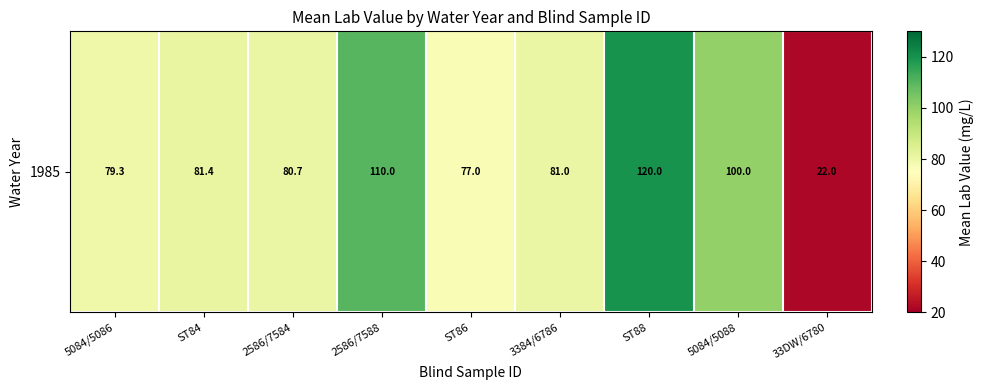

The chart shows a value of 80.7 at 2586/7584. True or false?

True